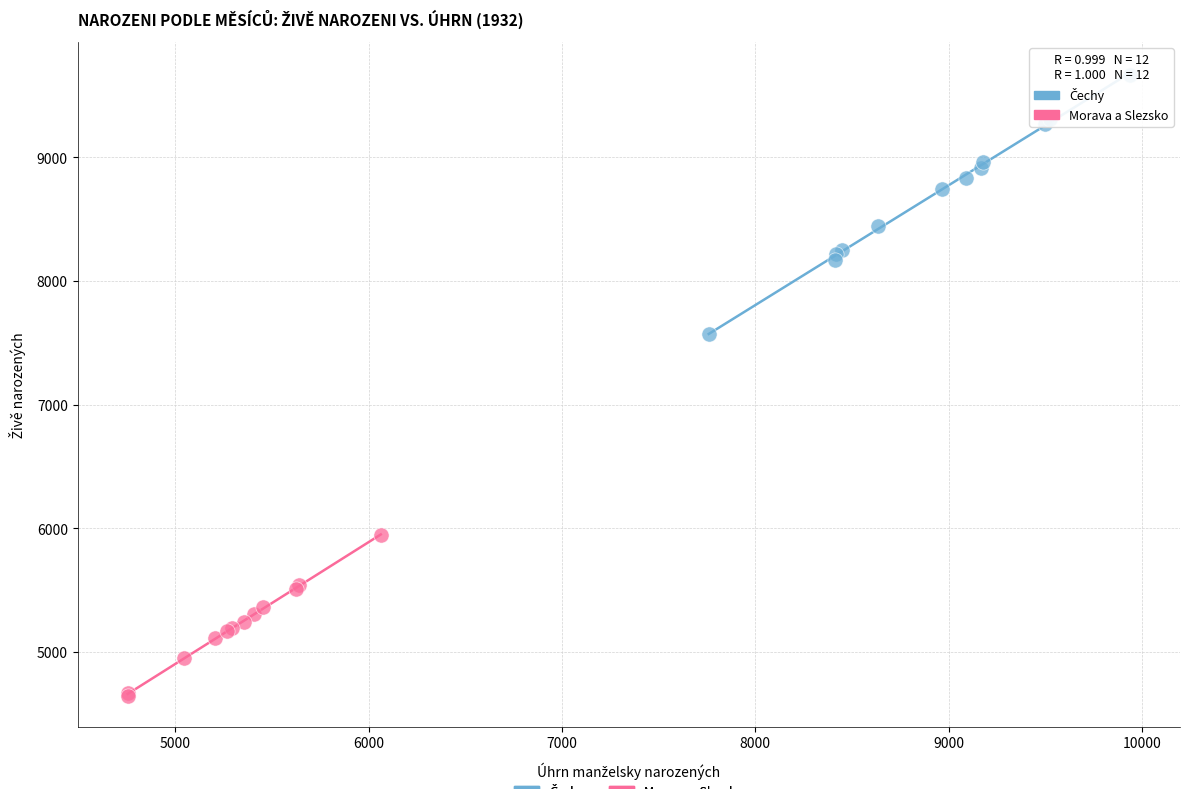

Which series contains the lowest Y value?

Morava a Slezsko